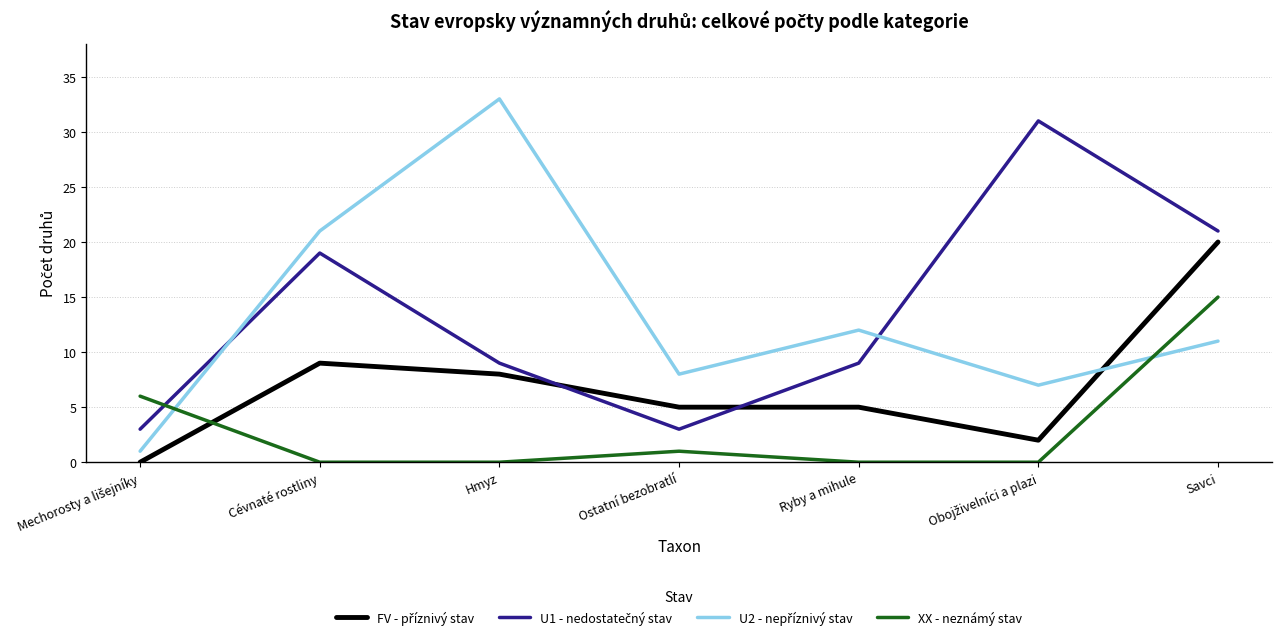

At which category is the sum across all series the highest?

Savci